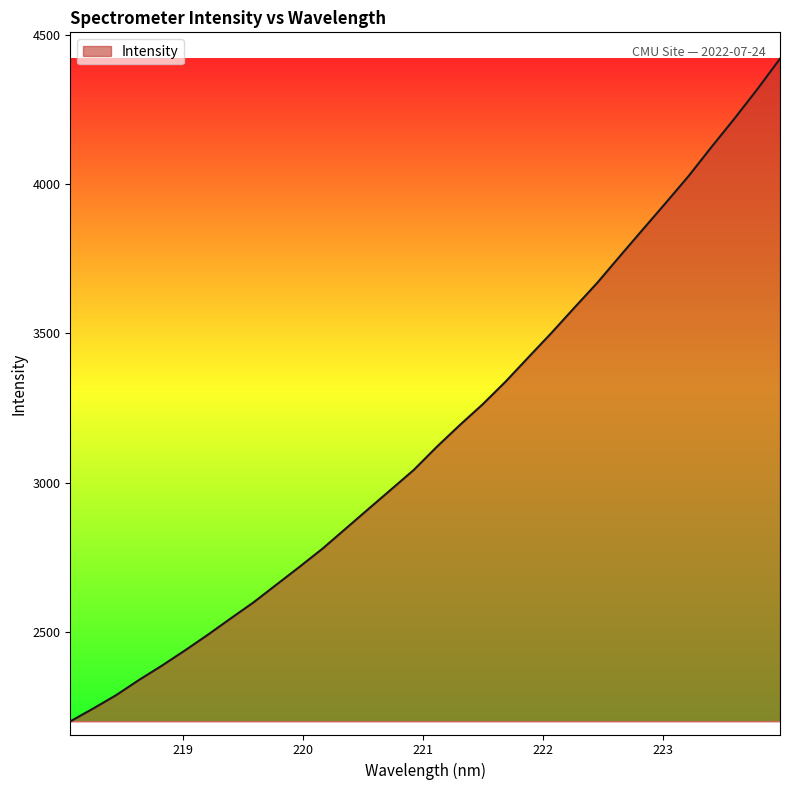

What is the smallest value displayed?

2199.7